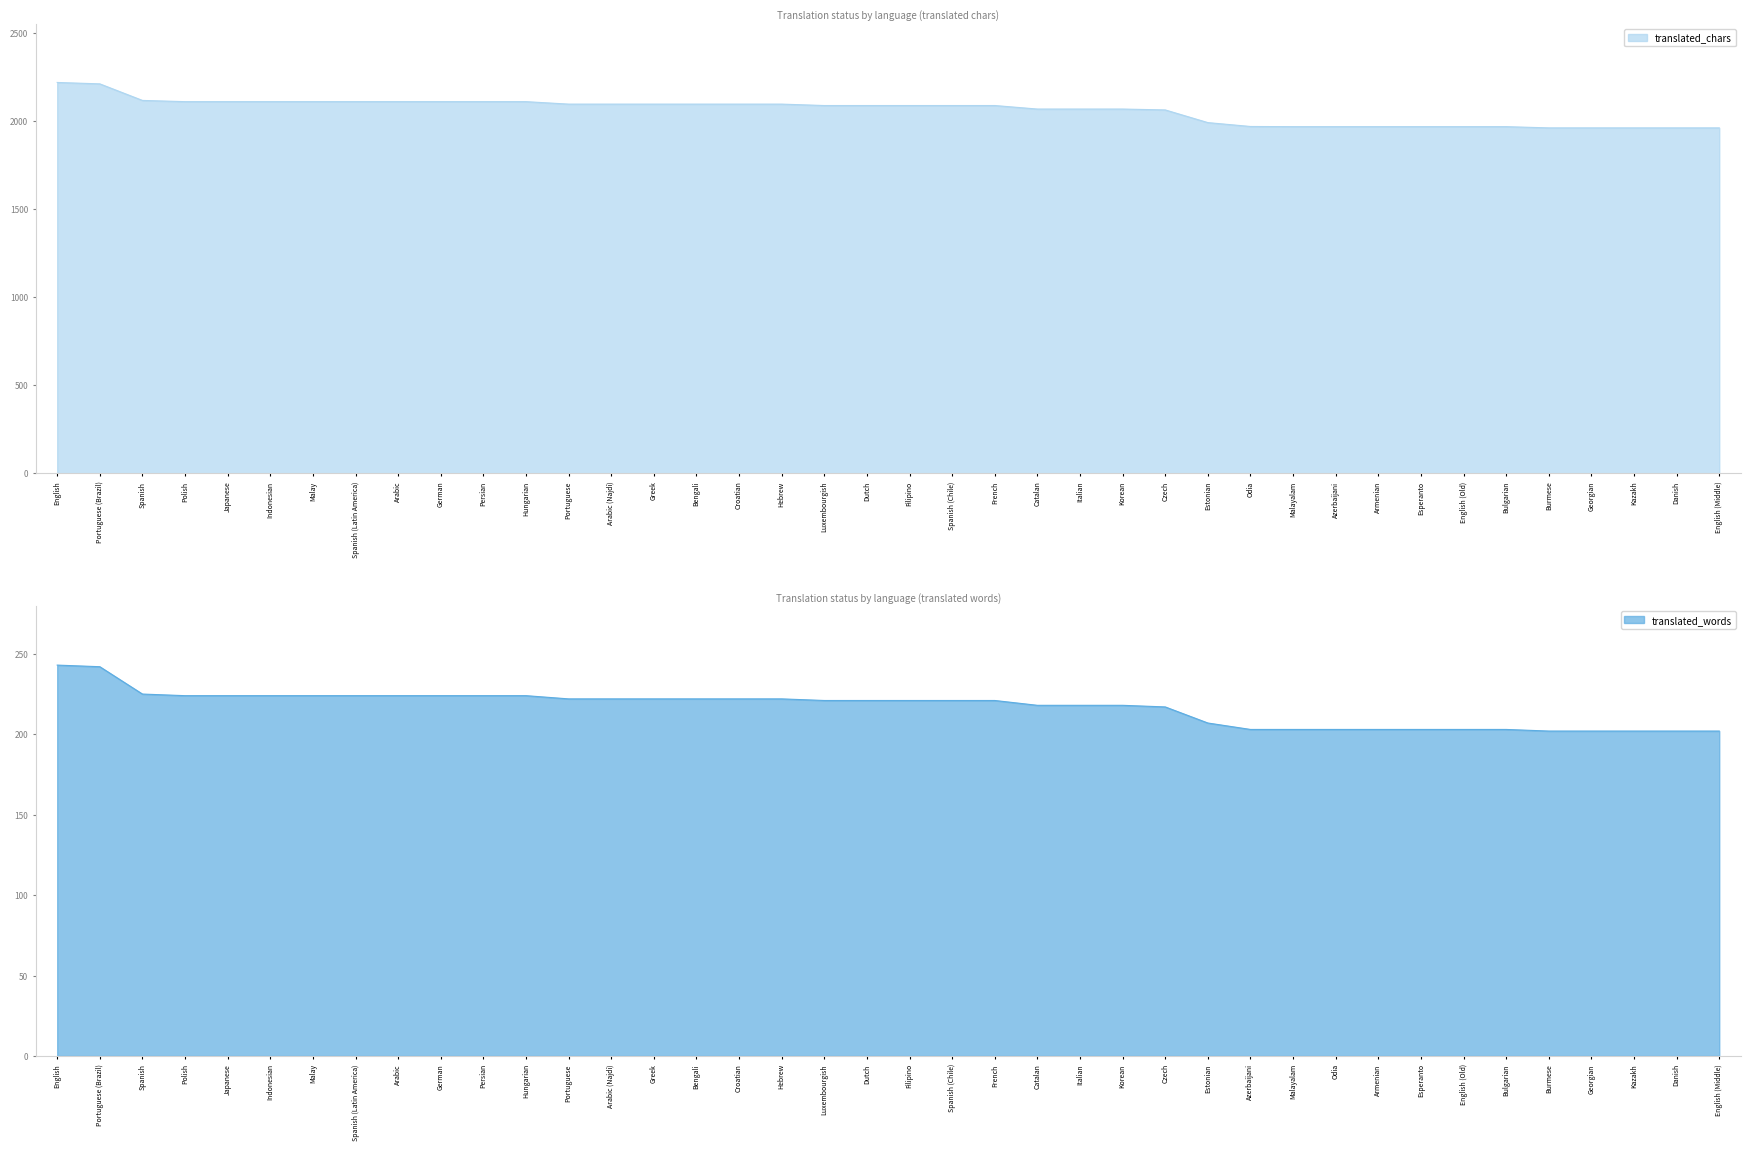

The translated_words series shows 242 at Portuguese (Brazil). True or false?

True